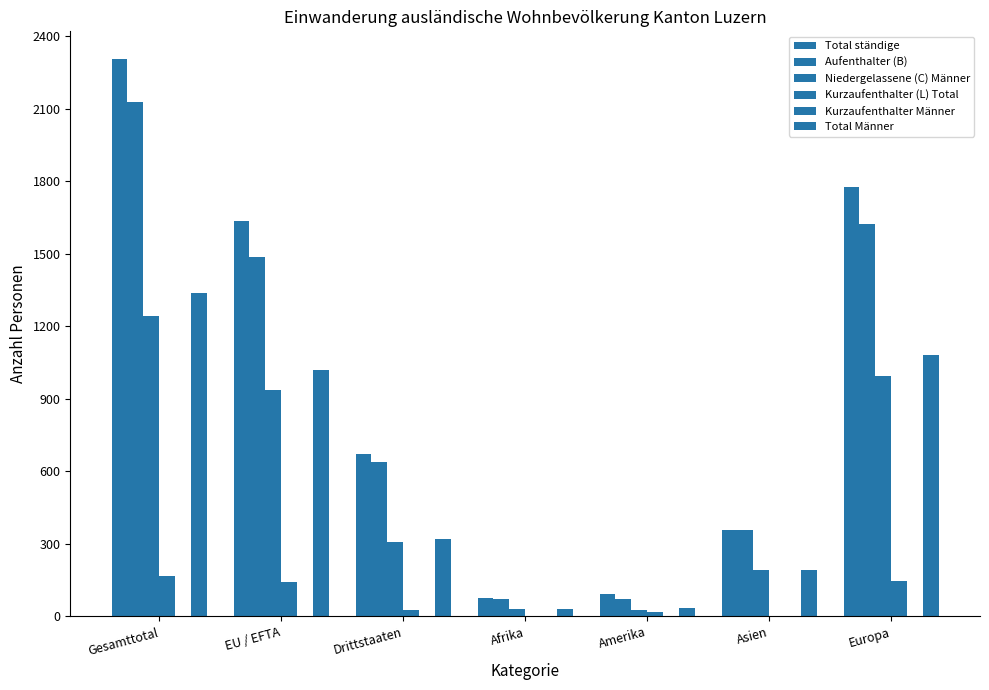

Are the bars horizontal?

No